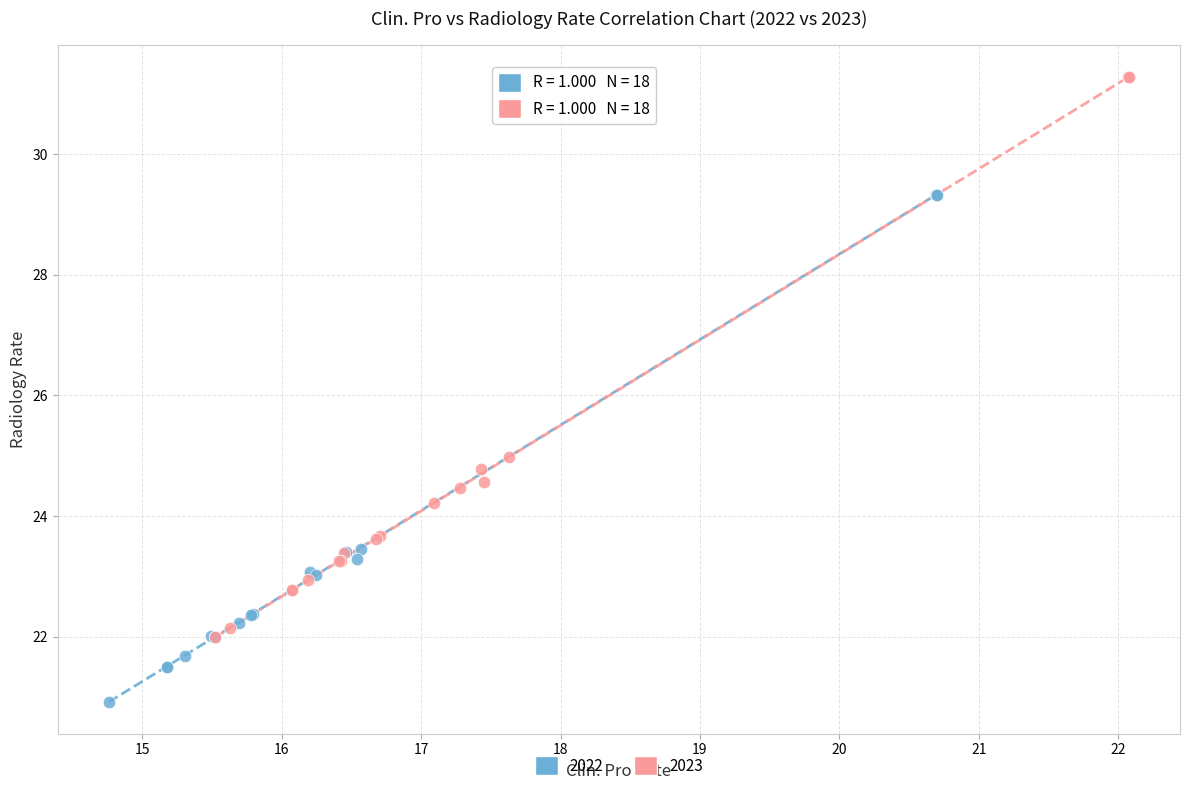

Which series reaches the minimum Y coordinate?

2022